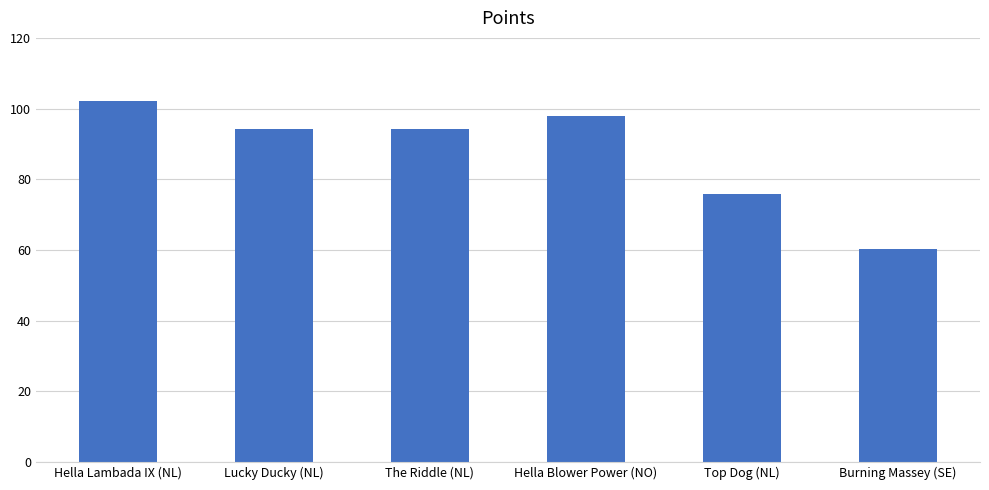

What is the sum of all values?

524.4